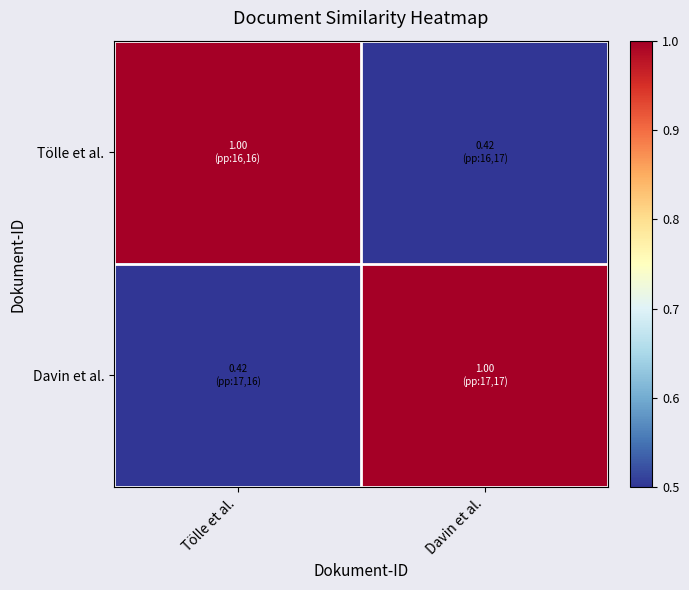

How many distinct data groups are displayed?

2